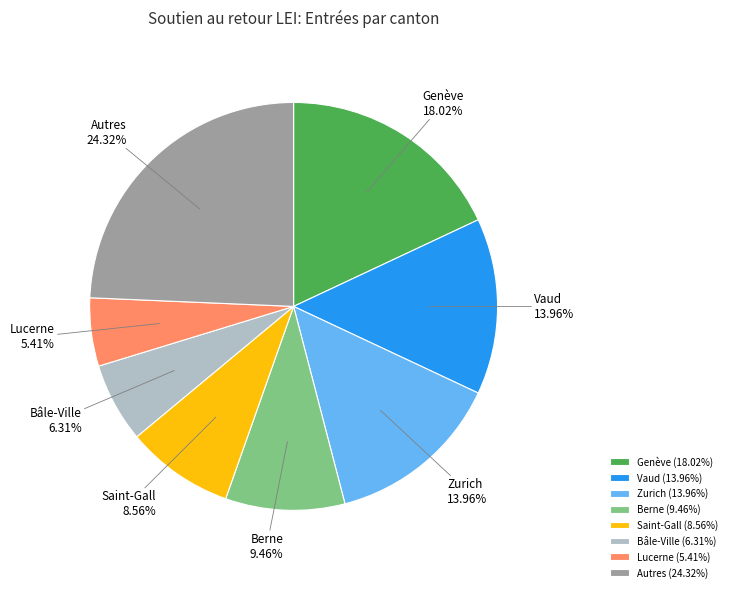

Is there a majority slice in this chart?

No